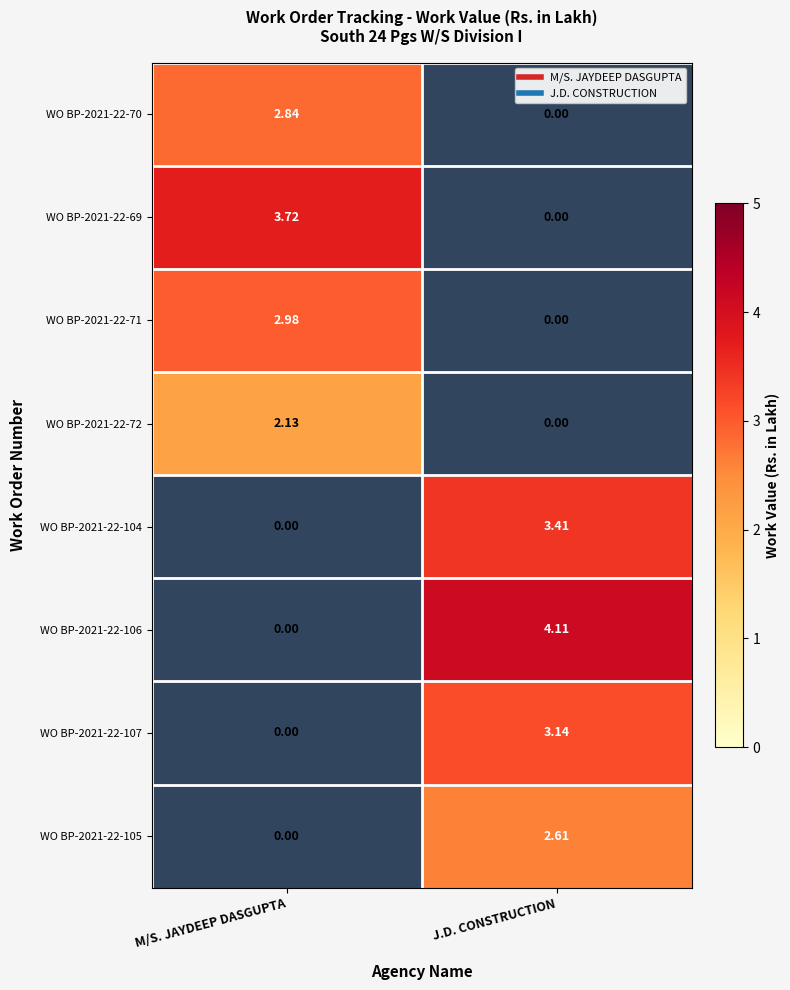

Count the WO BP-2021-22-69 values in the range 0 to 3.

1